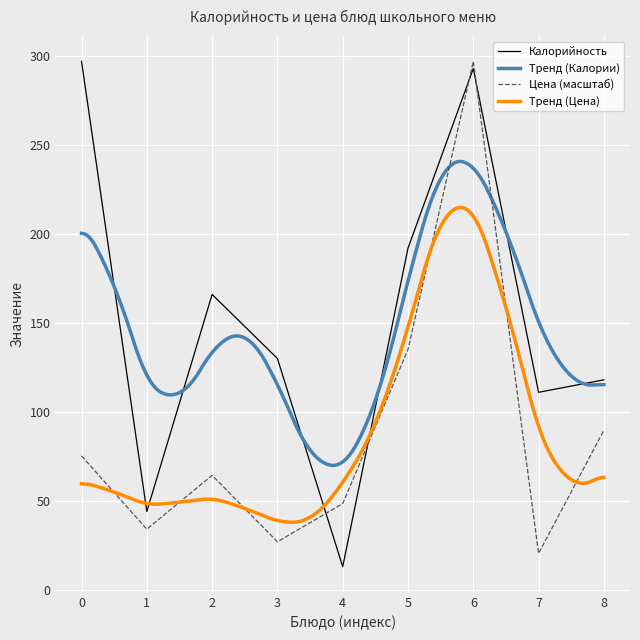

What is the lowest value of the Калорийность series?

13.0